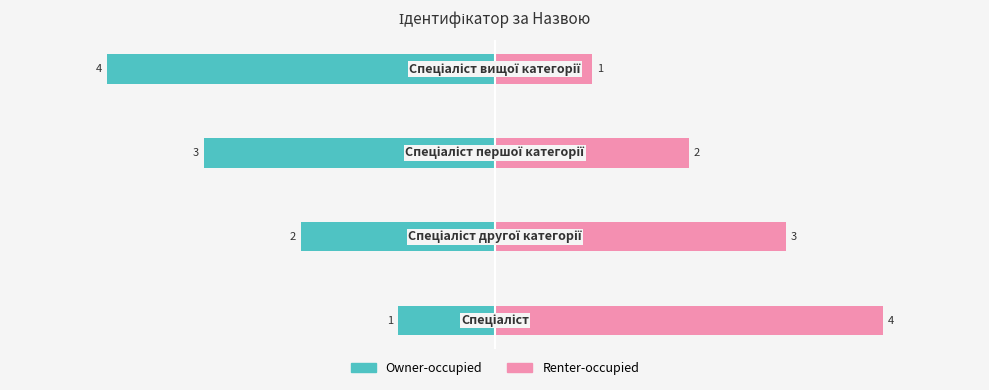

Which series has the largest total across all categories?

Renter-occupied